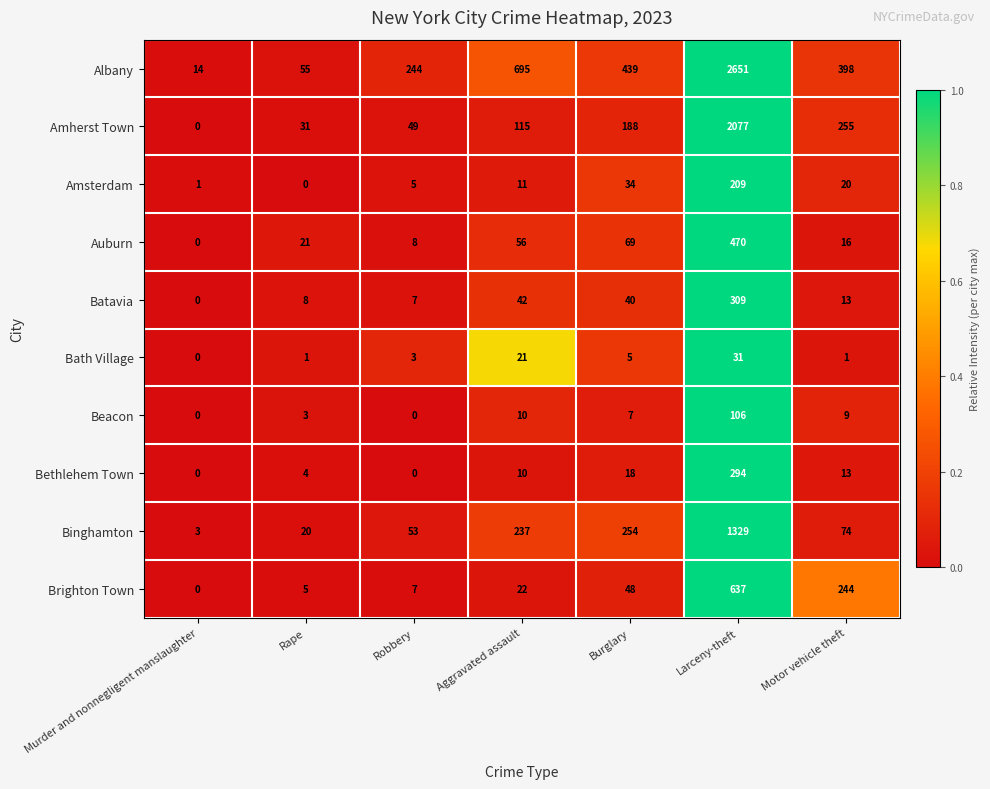

Which series changed the most between Burglary and Motor vehicle theft?

Brighton Town